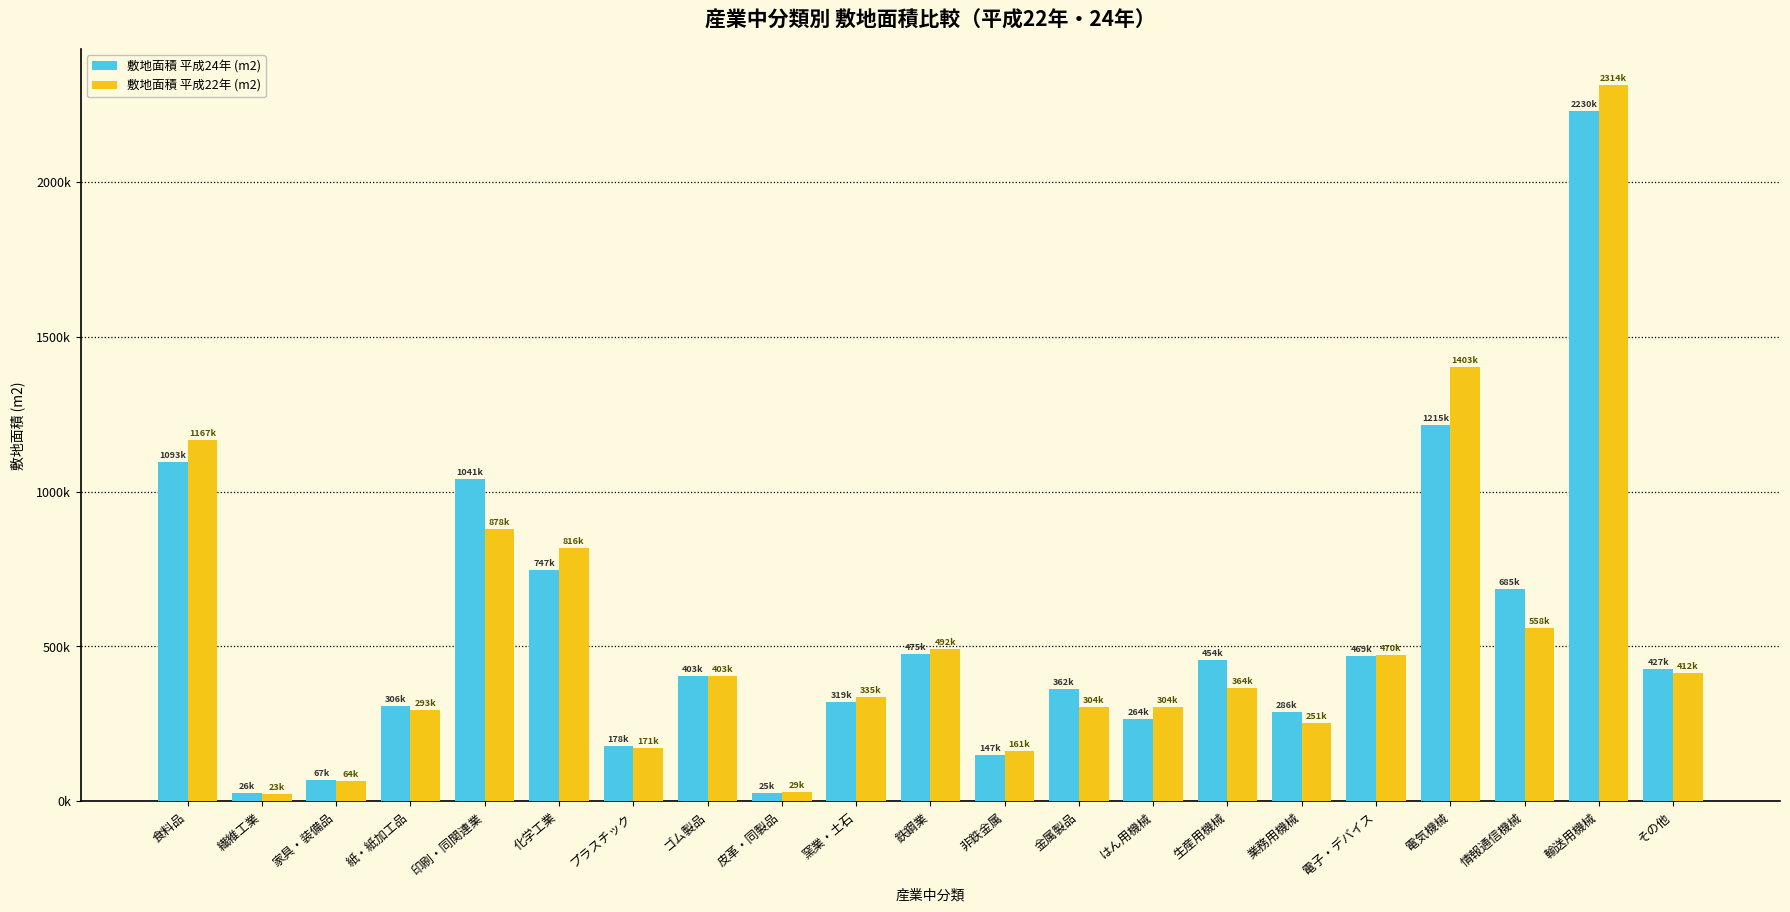

Where is 敷地面積 平成24年 (m2) nearest to the value 1128071?

食料品